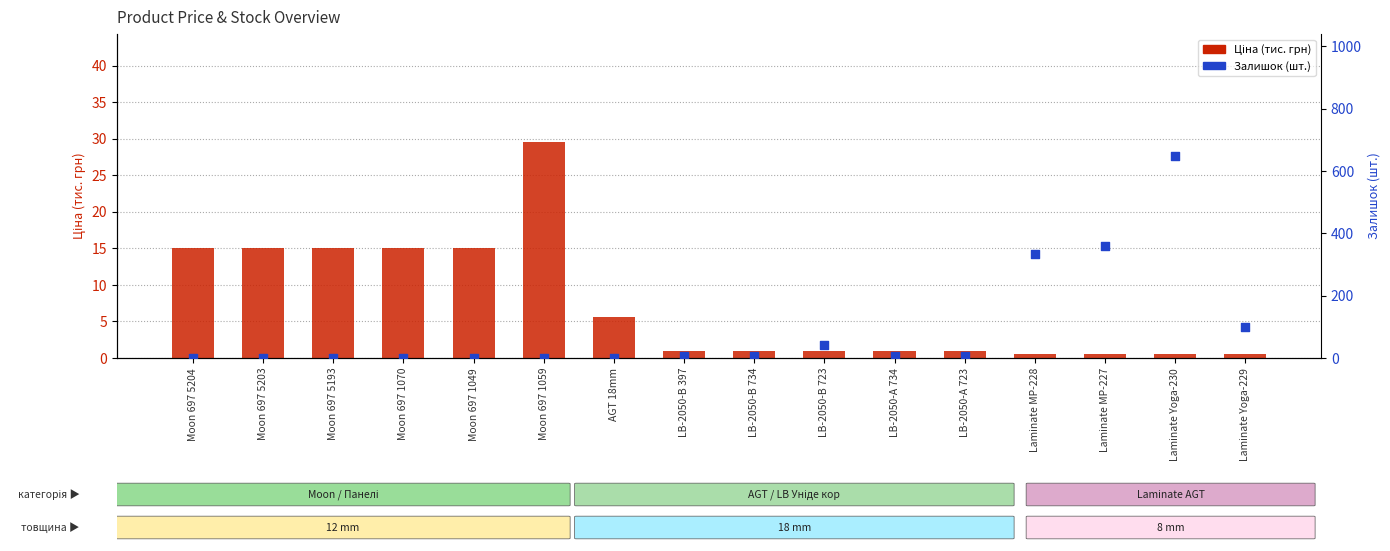

Which series has the widest spread of Y values?

Залишок (шт.)